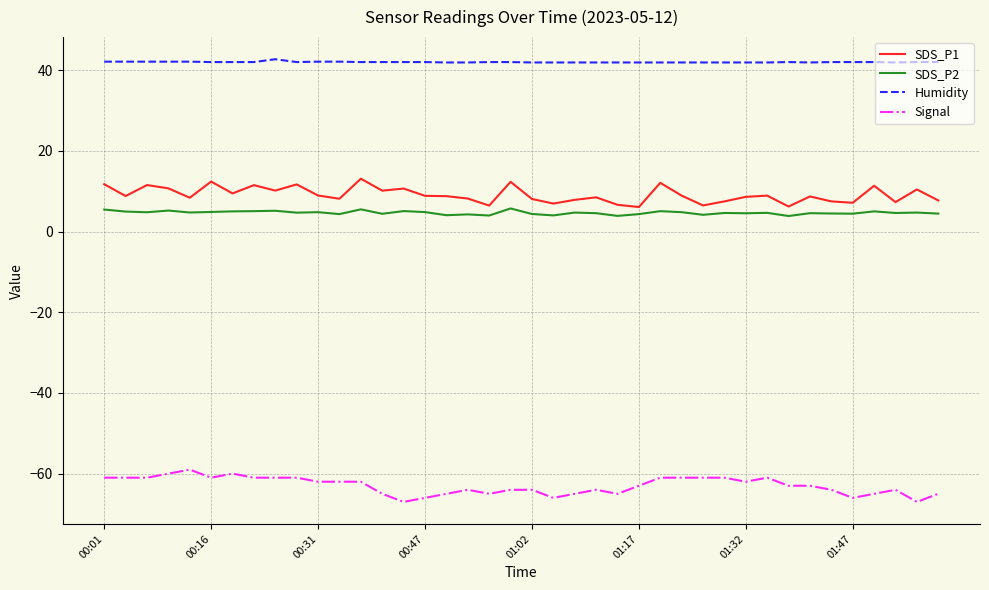

What is the difference between the second highest and second lowest values in the Signal series?

7.0